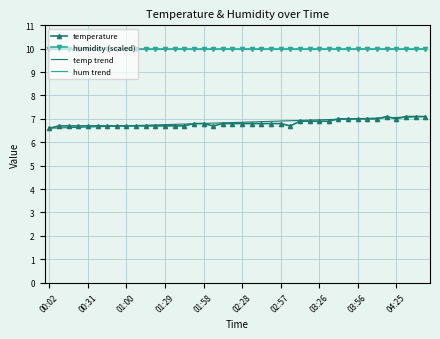

Does the chart display data point markers on the line(s)?

Yes